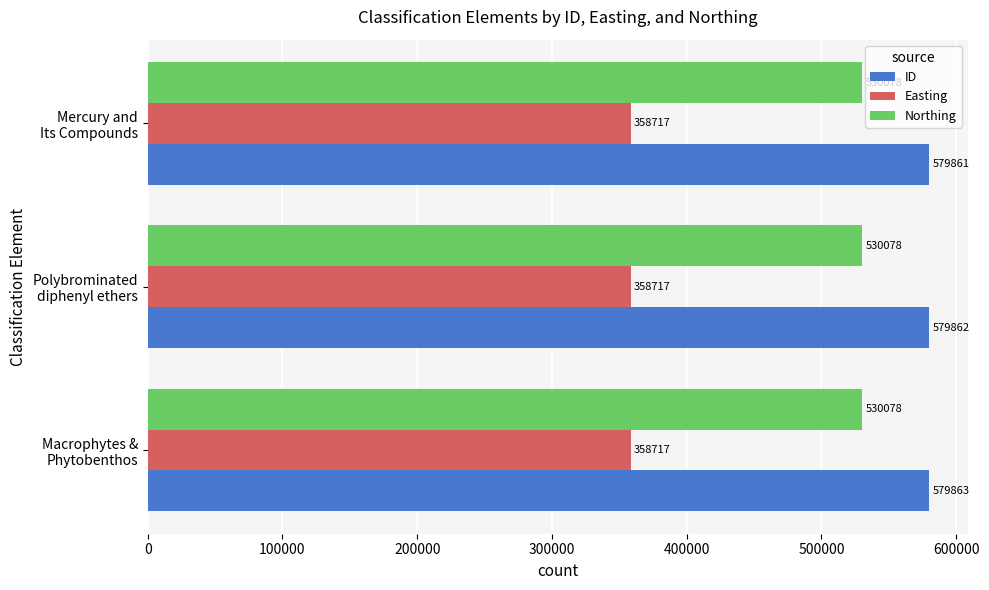

How many data points in ID are less than 579862?

1